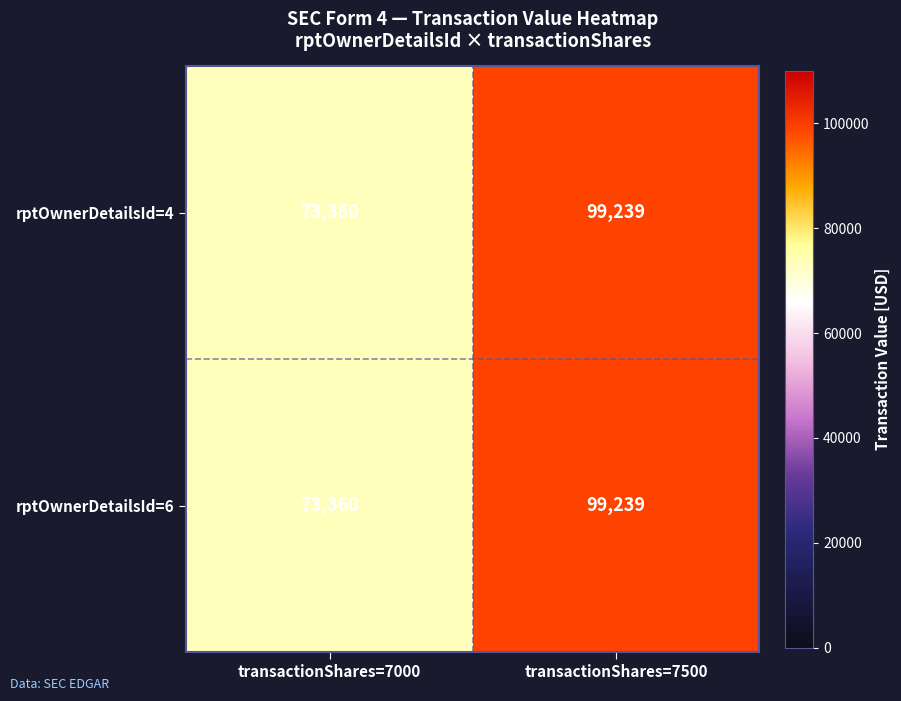

Rank the categories by rptOwnerDetailsId=6 value from lowest to highest.

transactionShares=7000, transactionShares=7500